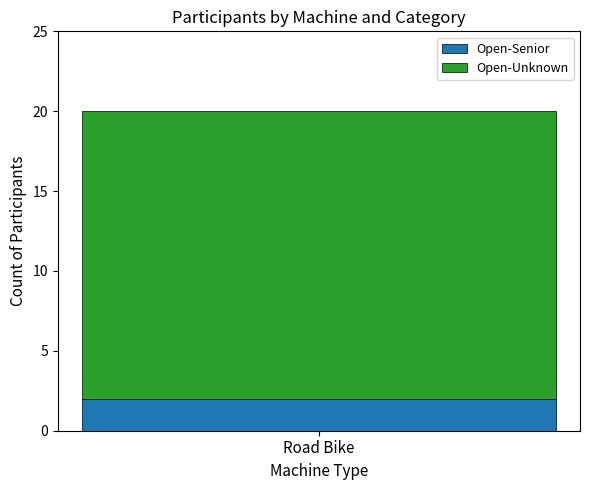

Rank the categories by Open-Senior value from highest to lowest.

Road Bike